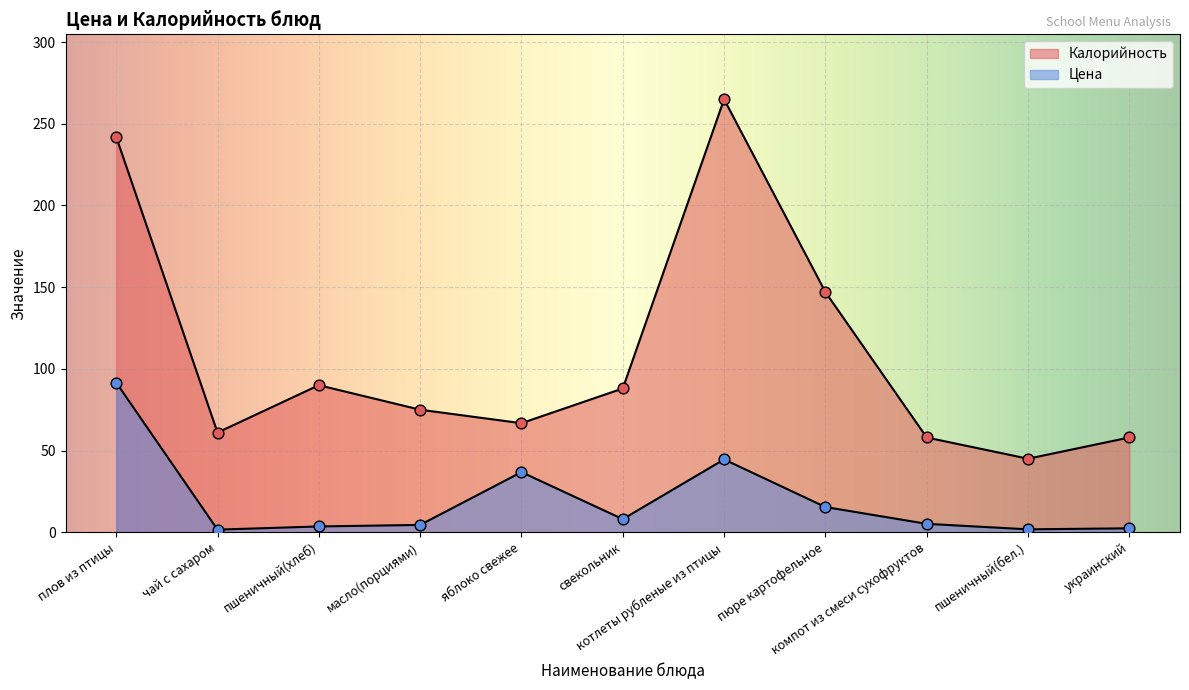

Is the value of Цена at пшеничный(бел.) greater than the value of Калорийность at компот из смеси сухофруктов?

No